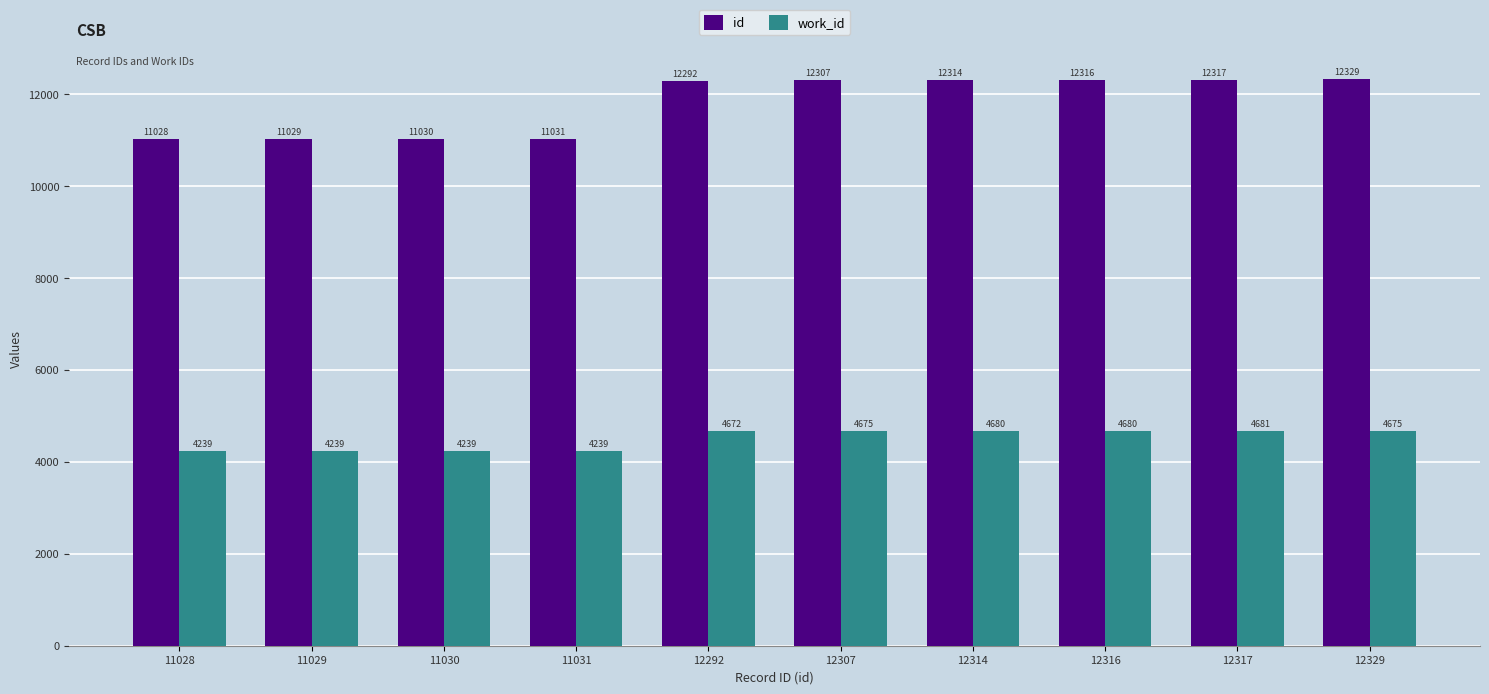

What is the difference between the maximum and minimum values in the id series?

1301